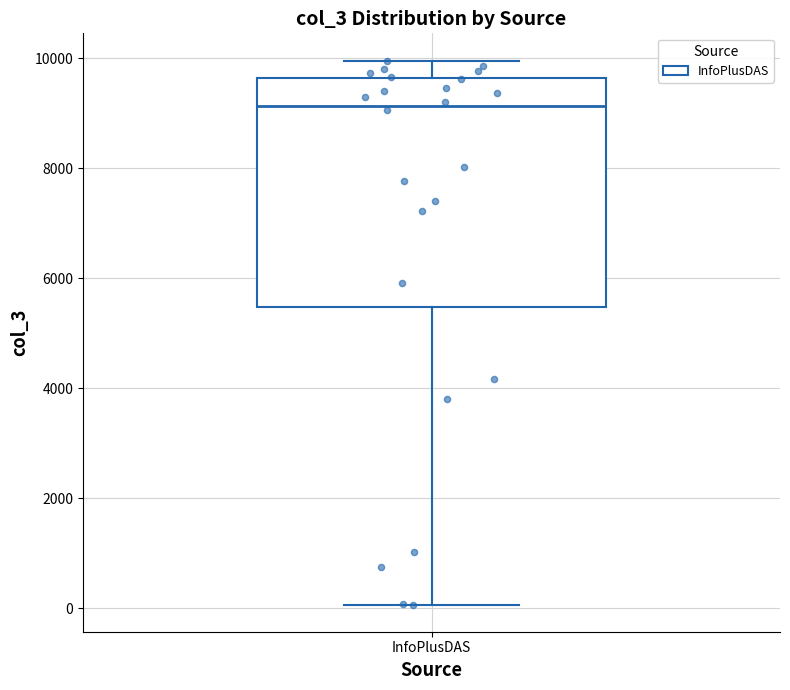

Read this box plot against the y-axis: the position of the median line, the range covered by the box, and the ends of both whiskers. The values are not printed on the chart, so give them approximately, as read against the axis.

median 9200, box 5400 to 9600, whiskers 0 to 10000